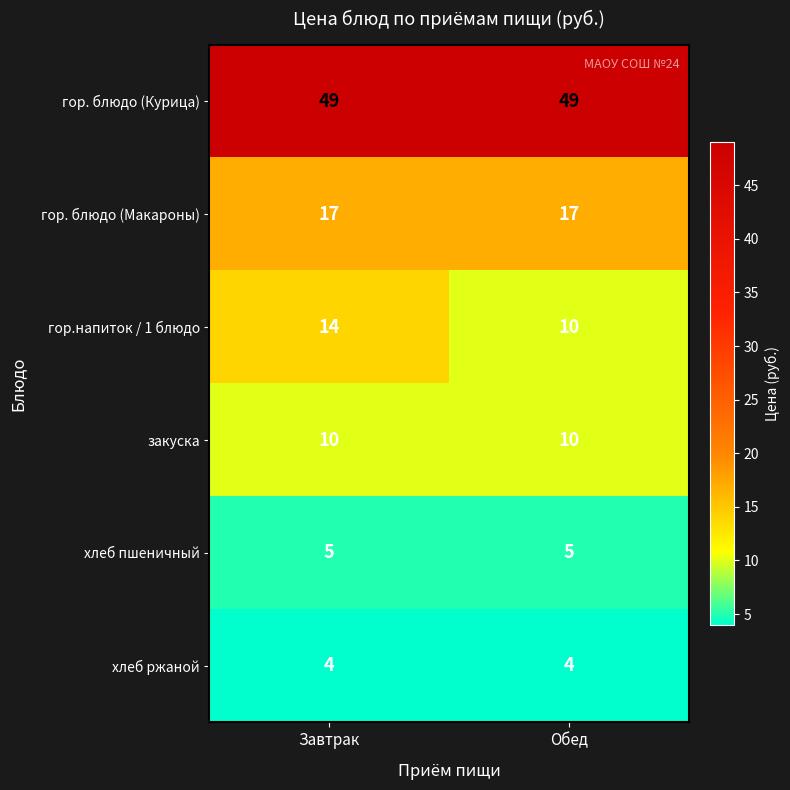

Which series has the largest total across all categories?

гор. блюдо (Курица)